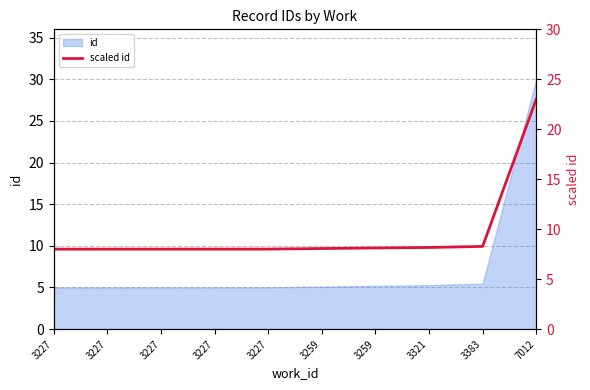

Is it true that the value at 3227 is 8.0?

True